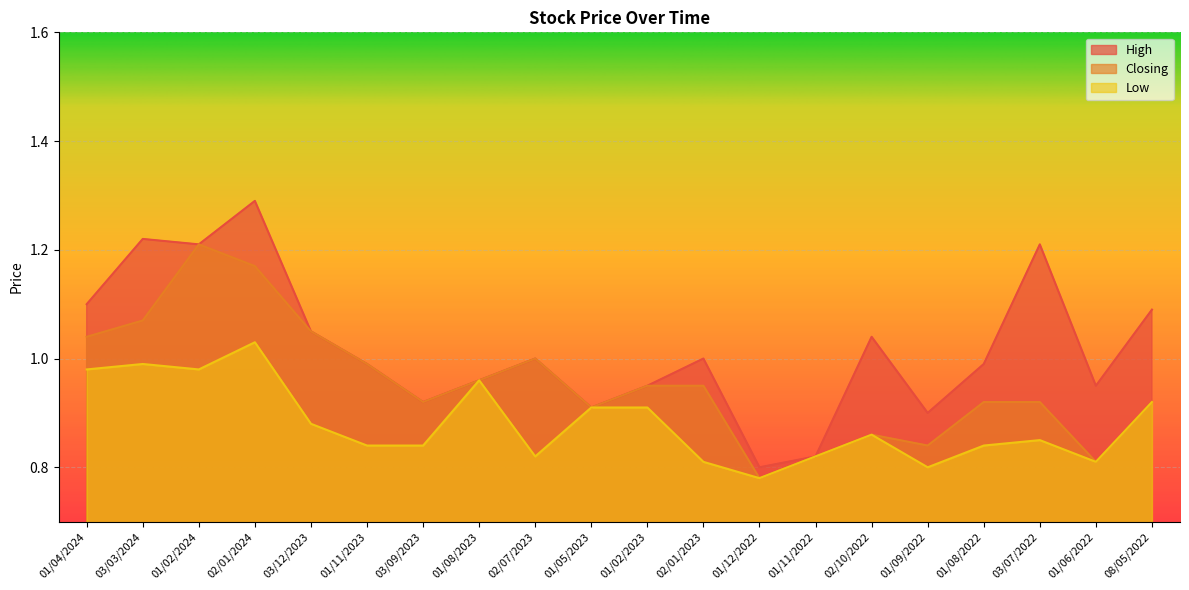

Which has a higher value, 02/10/2022 or 01/11/2022?

02/10/2022